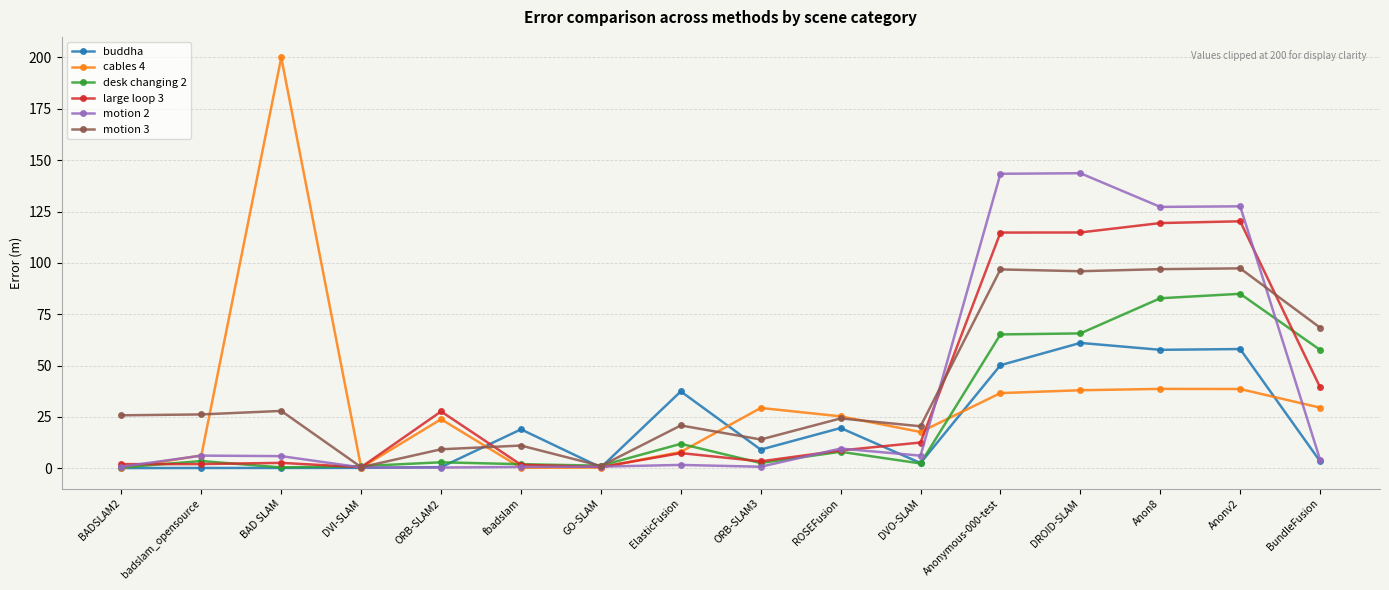

Is this an area chart (filled region under the line)?

No